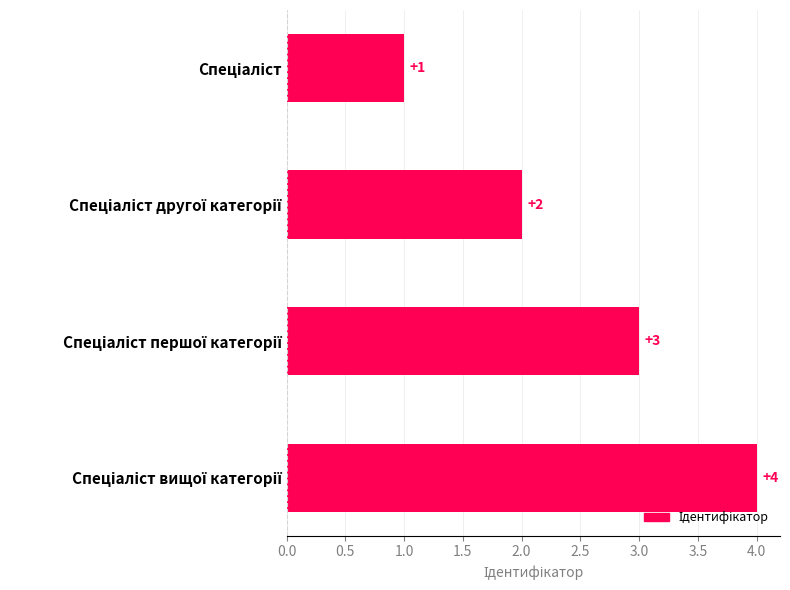

How many values are between 2 and 4?

3